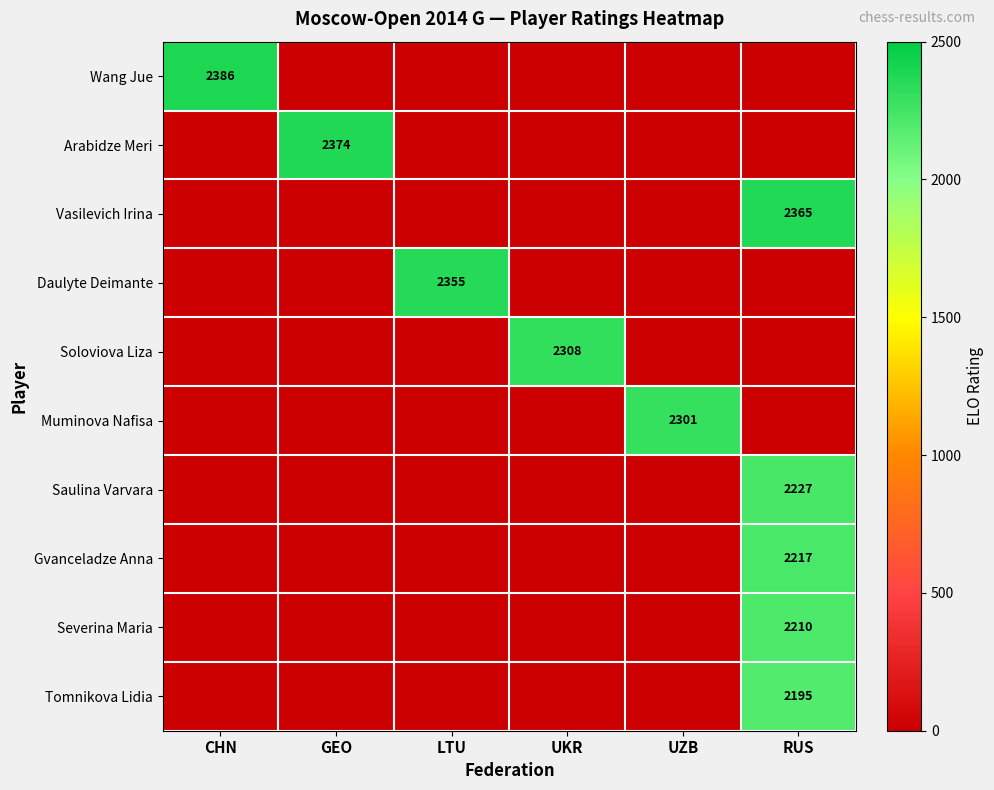

Is the value of Muminova Nafisa at LTU greater than the value of Wang Jue at UKR?

No